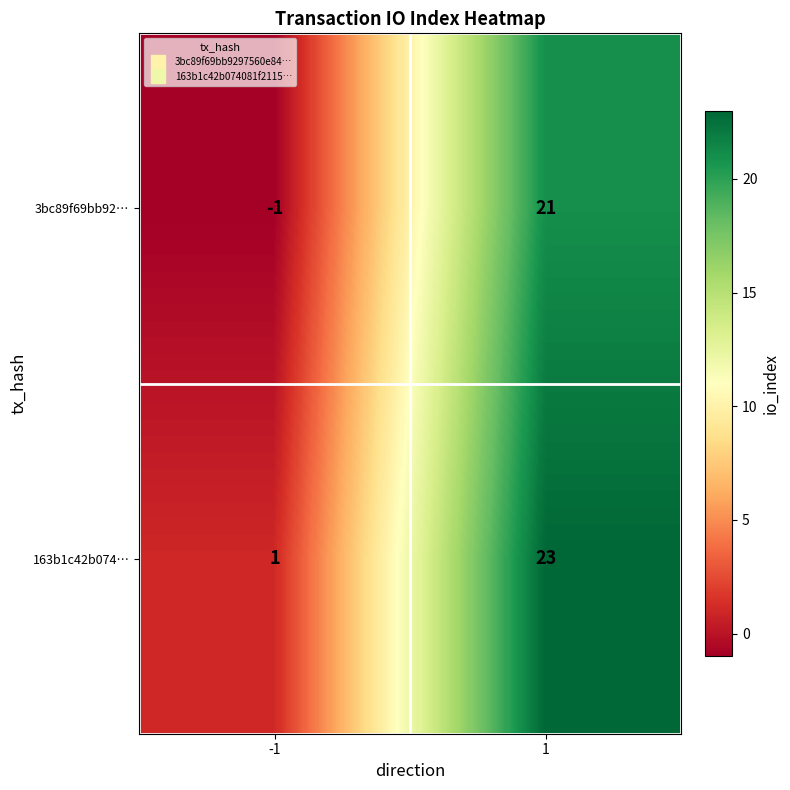

Read the 3bc89f69bb92… value at 1, to the nearest 10.

20